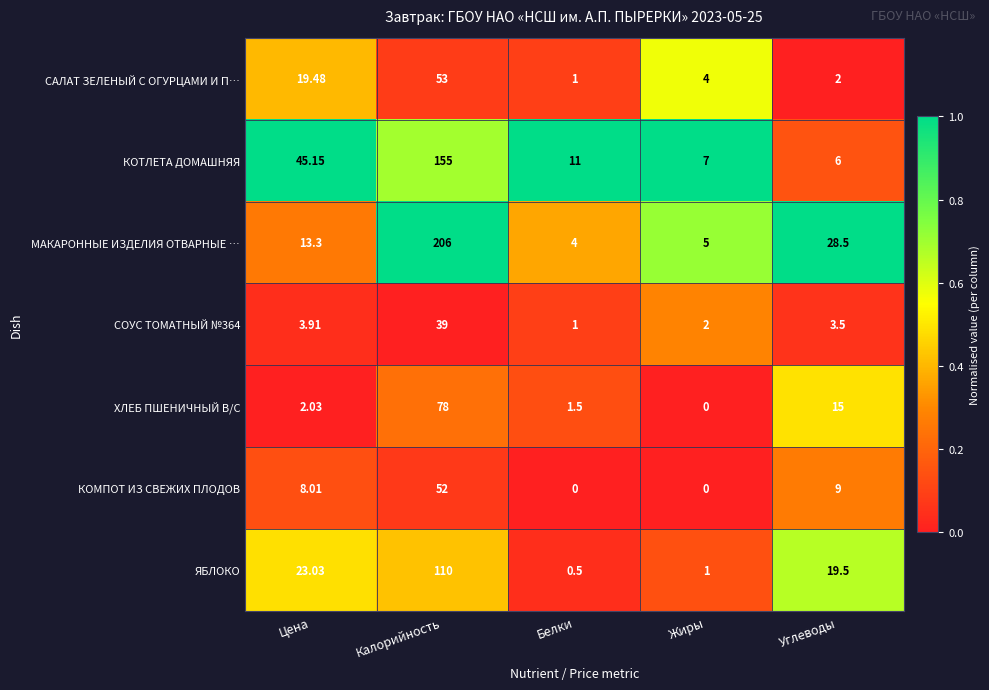

Which series has the widest spread of values?

МАКАРОННЫЕ ИЗДЕЛИЯ ОТВАРНЫЕ …